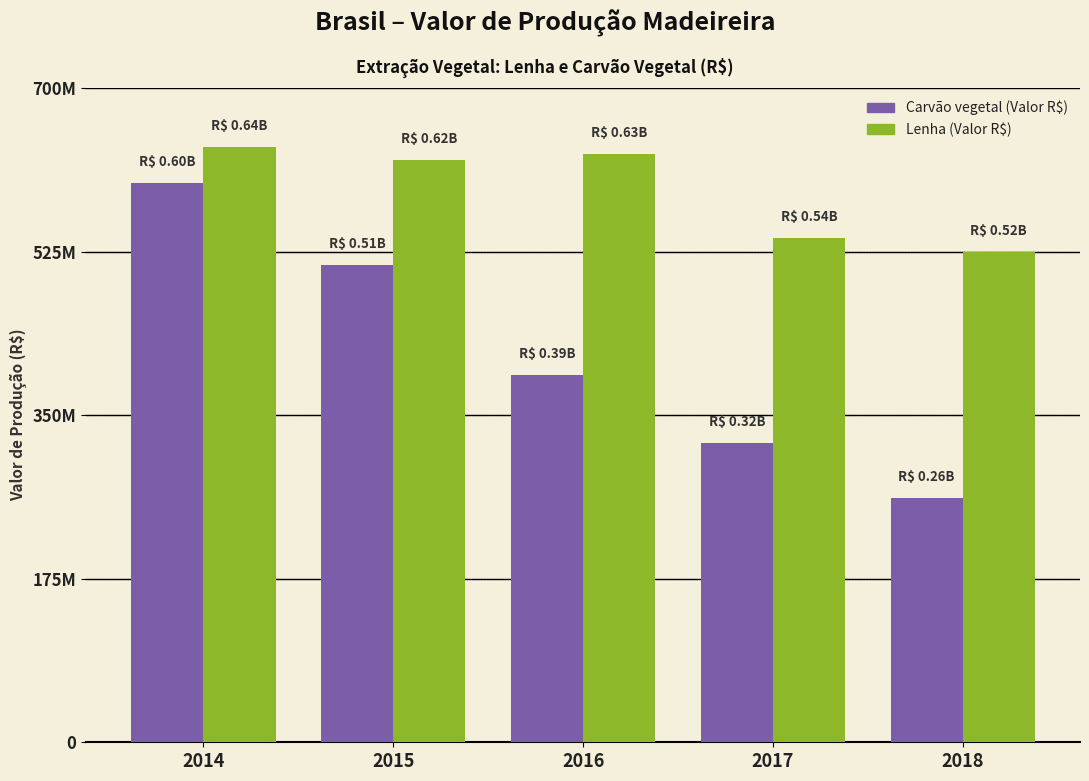

Does the chart contain stacked bars?

No